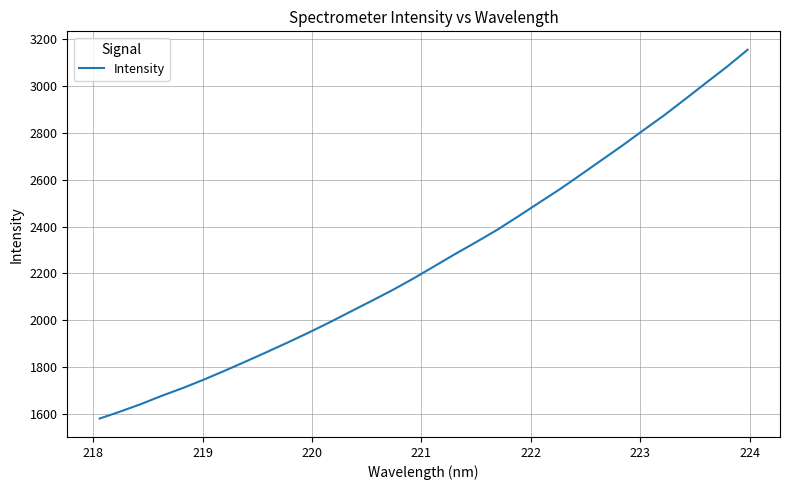

What is the sum of all values?

72381.8